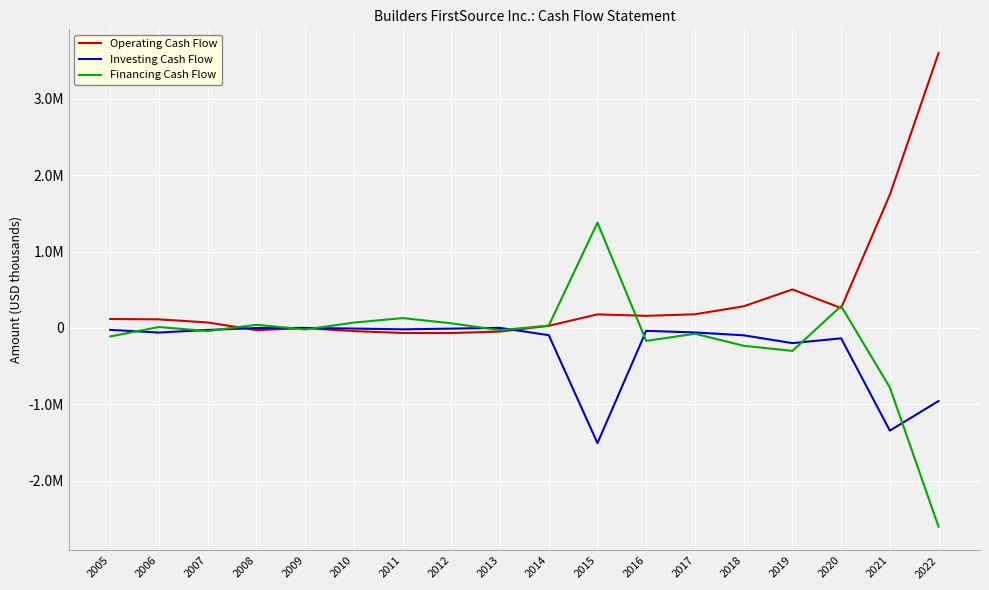

The Investing Cash Flow series shows -59426 at 2017. True or false?

True